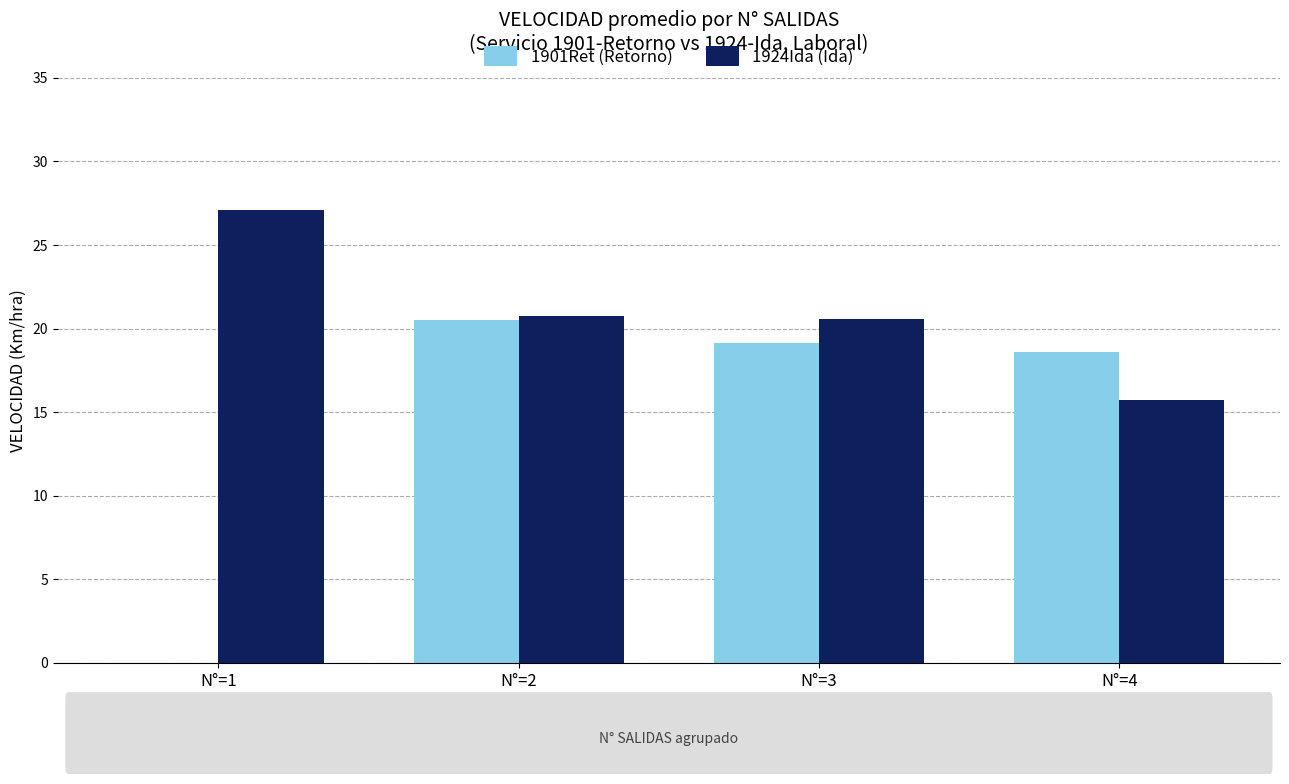

What is the approximate value of 1901Ret (Retorno) at N°=2?

20.5